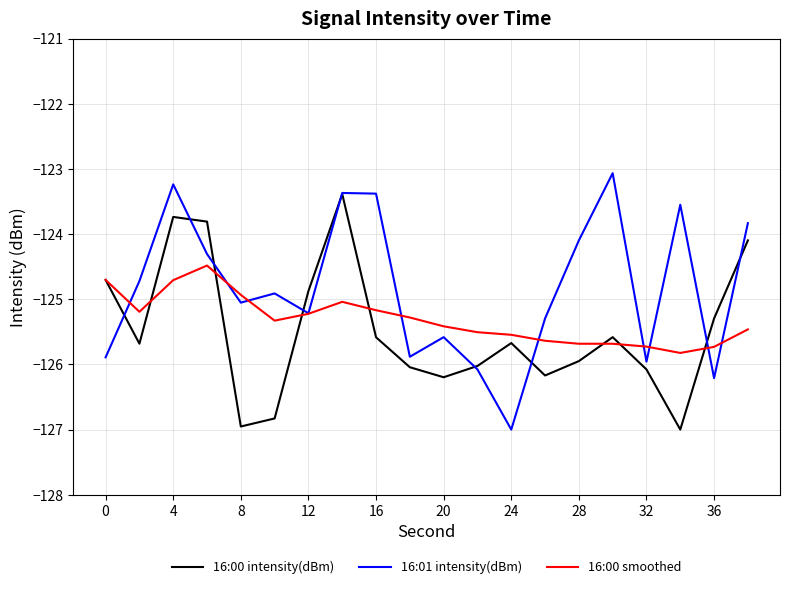

Which series has the largest total across all categories?

16:01 intensity(dBm)